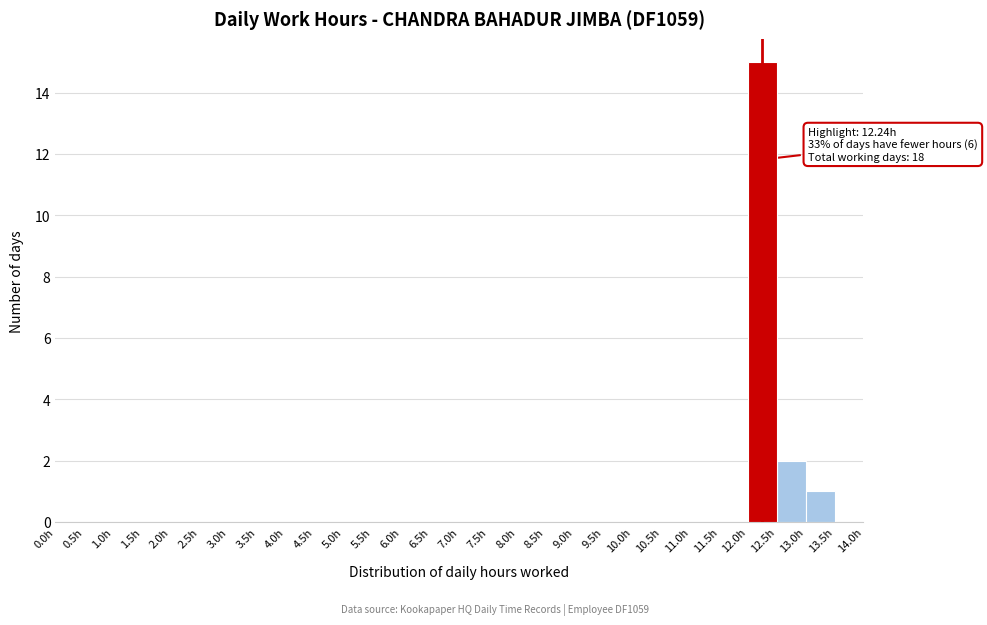

Which range on the x-axis has the tallest bar?

12.0 to 12.5